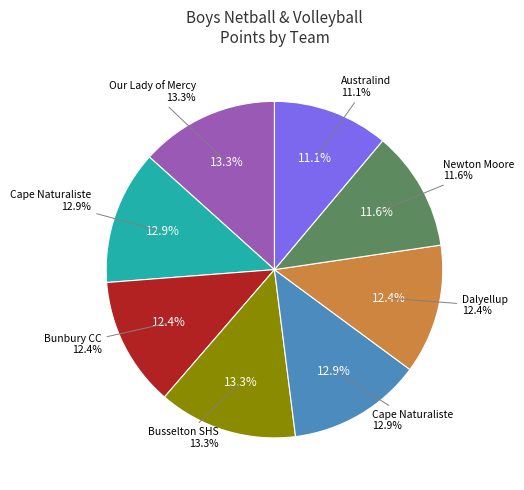

To the nearest percent, what is the difference between the largest and smallest slice percentages?

2%